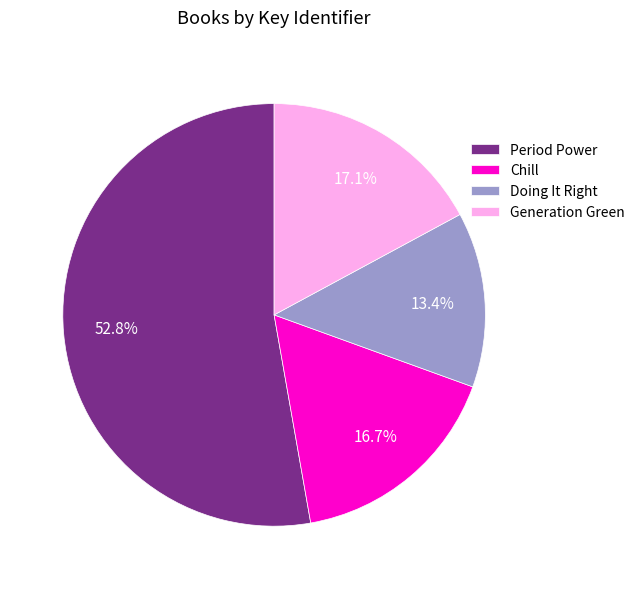

Which slice is the largest?

Period Power